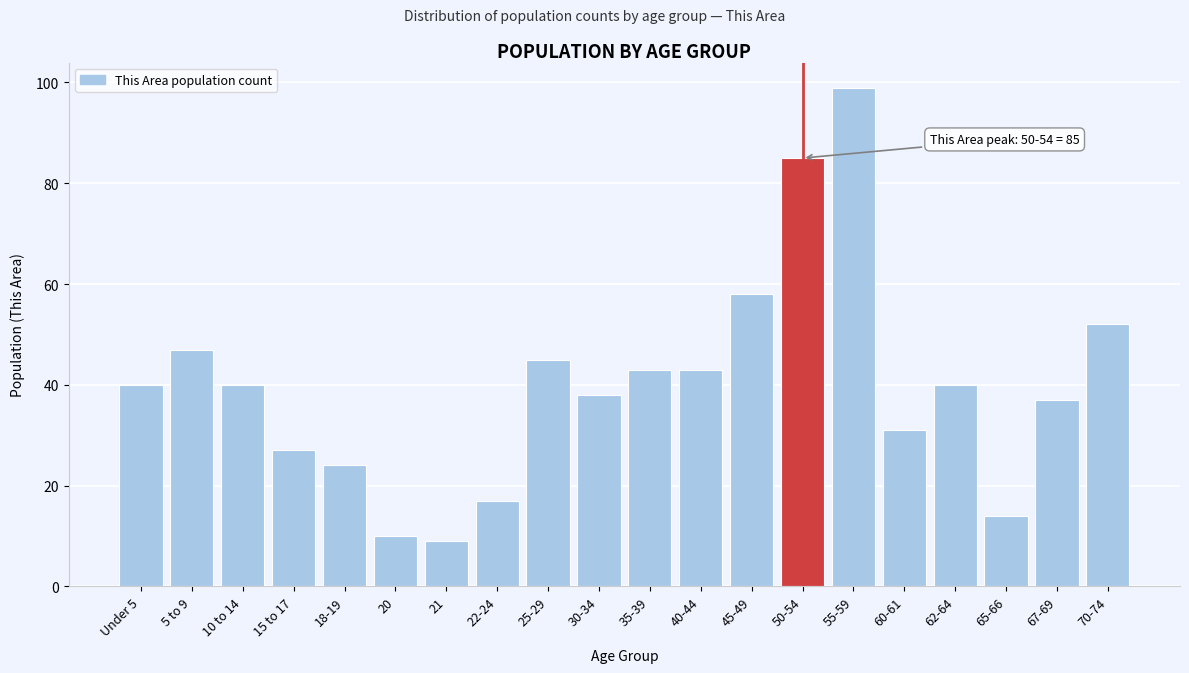

Reading left to right, what are all the values shown in this chart?

Under 5=40	5 to 9=47	10 to 14=40	15 to 17=27	18-19=24	20=10	21=9	22-24=17	25-29=45	30-34=38	35-39=43	40-44=43	45-49=58	50-54=85	55-59=99	60-61=31	62-64=40	65-66=14	67-69=37	70-74=52